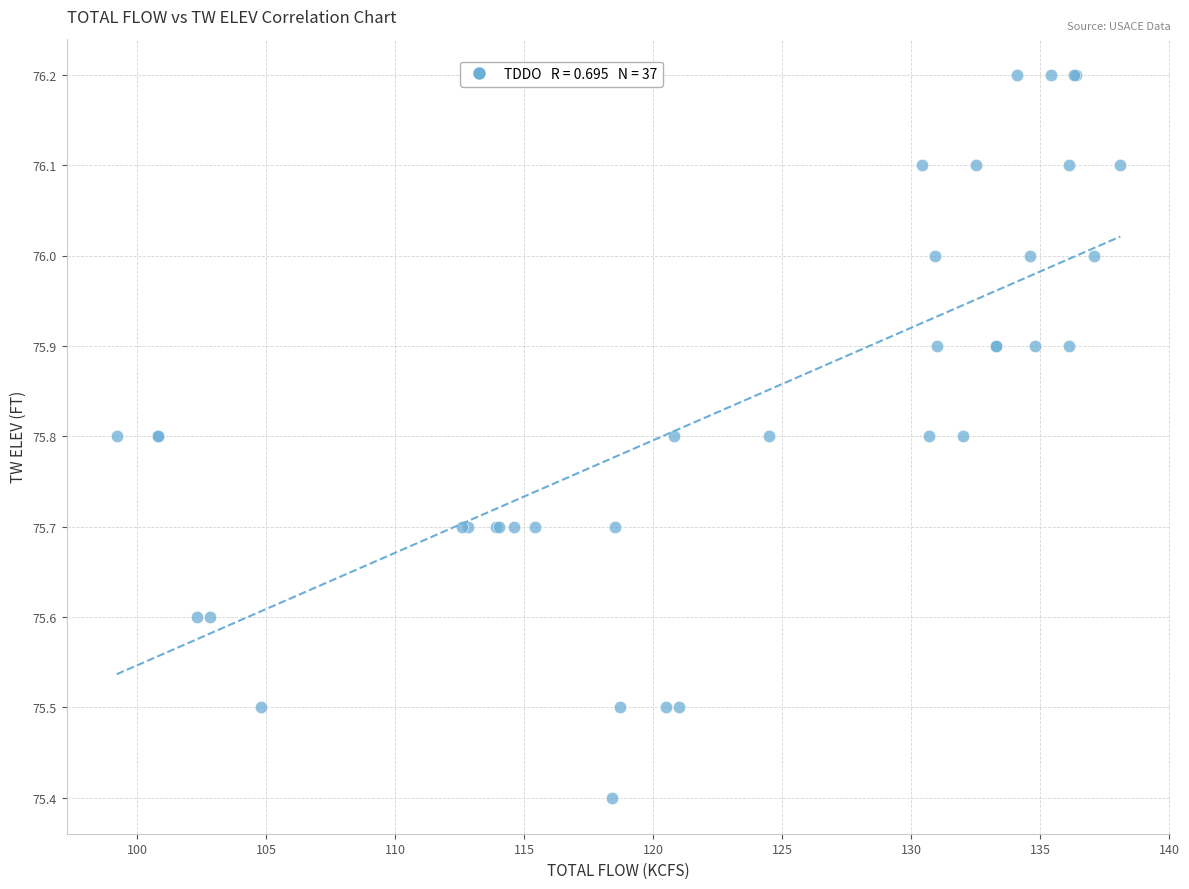

What Y value in the scatter plot is closest to 75?

75.4